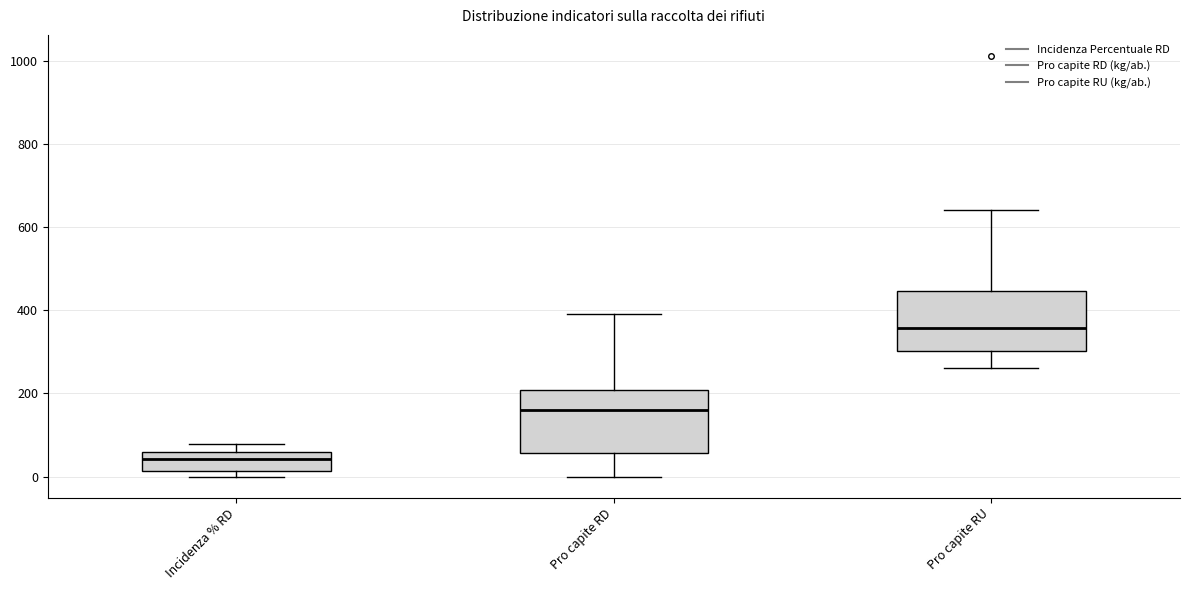

Reading left to right, transcribe this box plot: for each box, give where its median line is, the range the box spans, and where its two whiskers end, as read against the y-axis. The values are not printed on the chart, so give them approximately, as read against the axis.

Incidenza % RD: median 40, box 20 to 60, whiskers 0 to 80
Pro capite RD: median 160, box 60 to 200, whiskers 0 to 400
Pro capite RU: median 360, box 300 to 440, whiskers 260 to 640